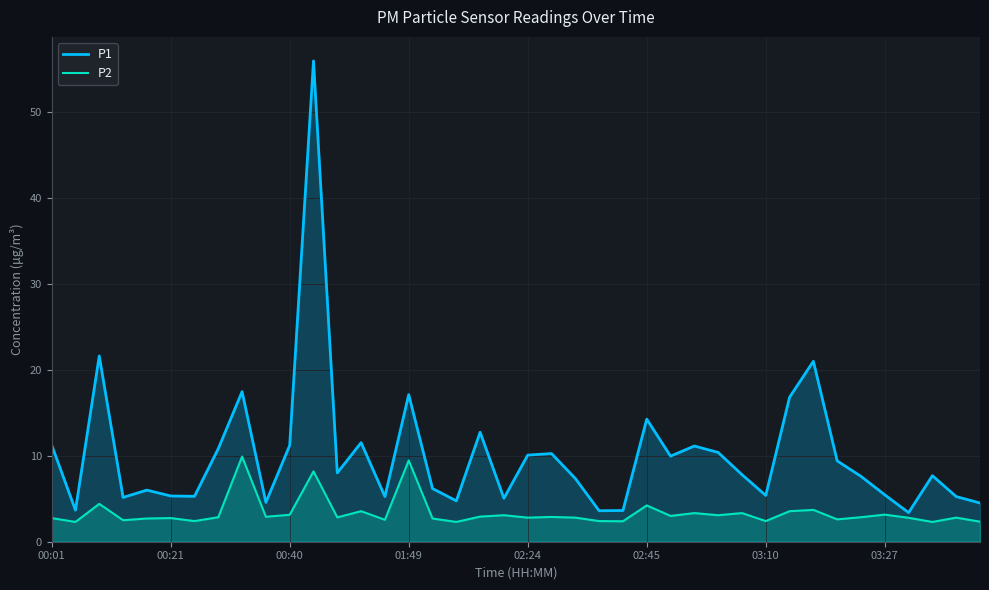

How many interior local peaks does the P1 series have?

12